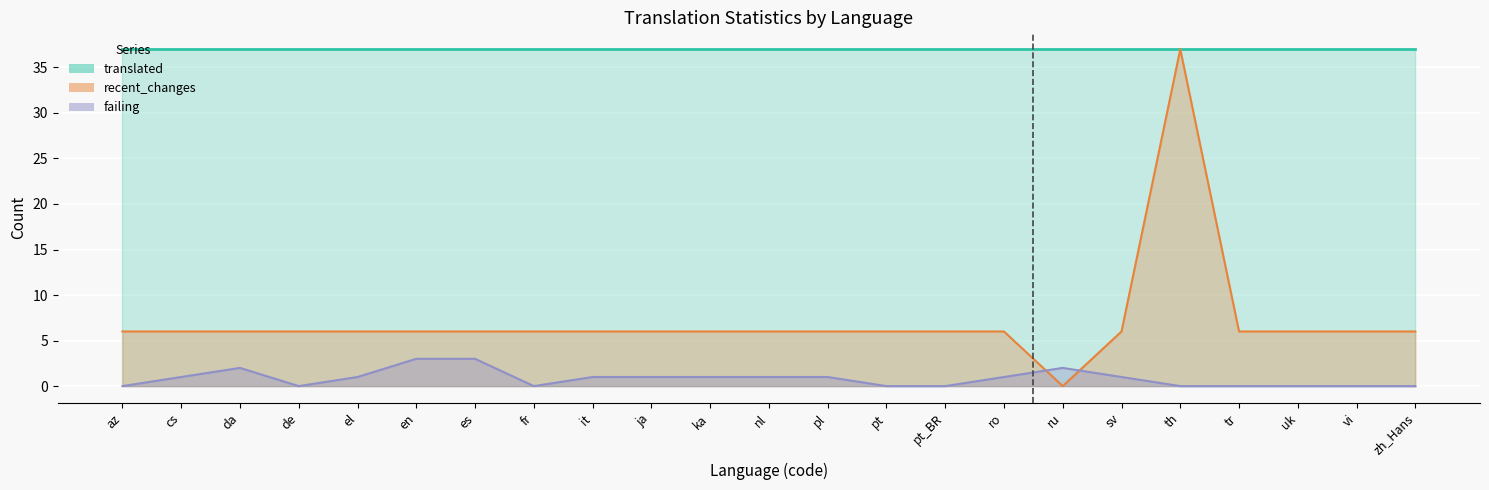

The recent_changes series shows 6 at sv. True or false?

True